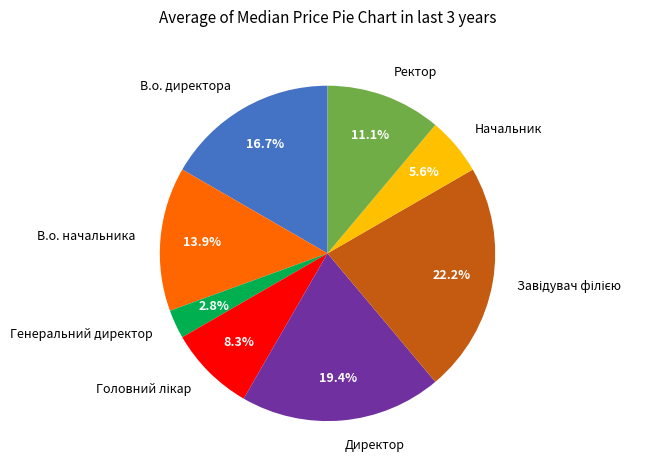

What is the smallest slice in the pie chart?

Генеральний директор